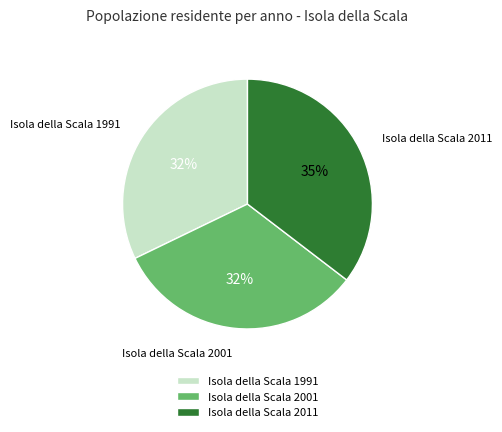

Combined, do Isola della Scala 1991 and Isola della Scala 2011 account for over 50%?

Yes